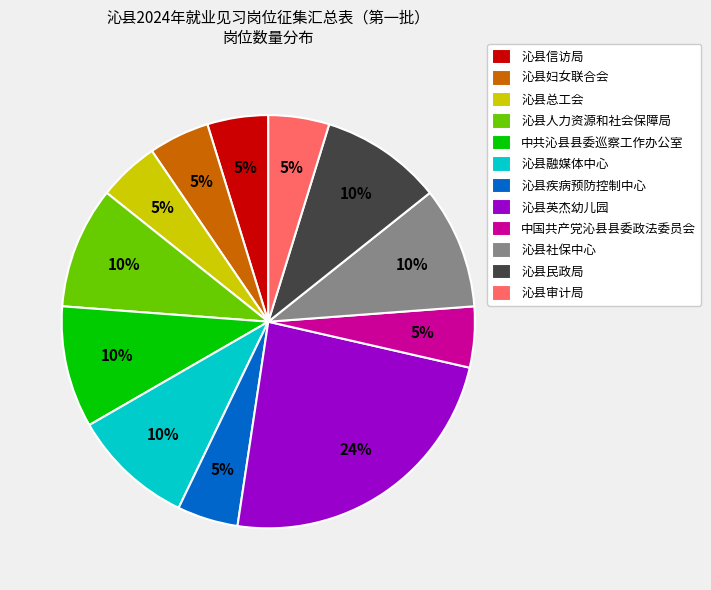

Does 中国共产党沁县县委政法委员会 account for over 50% of the chart?

No